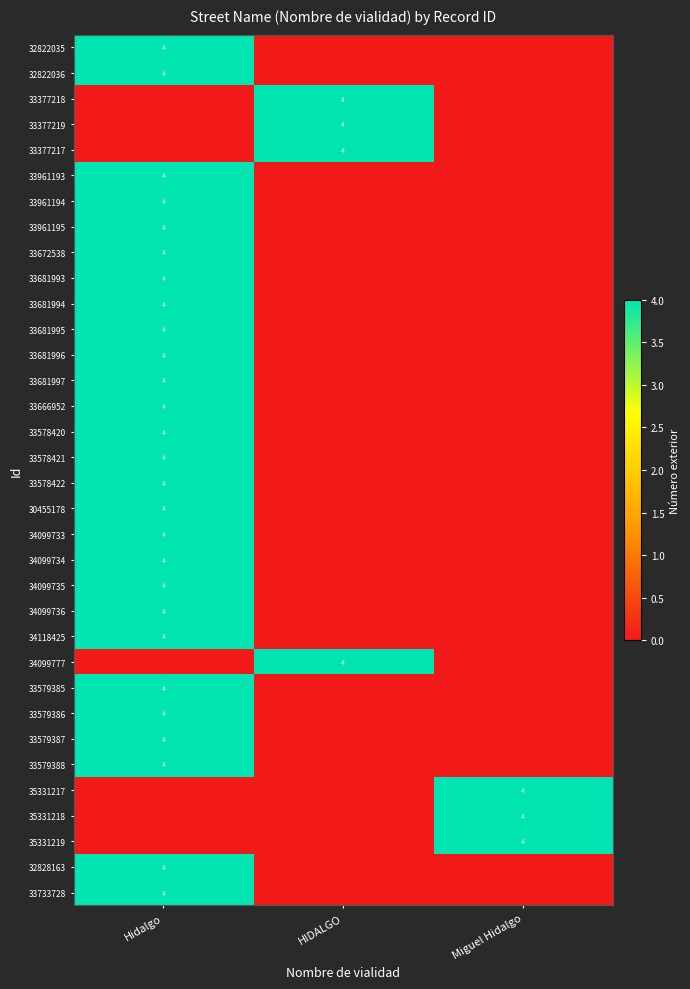

What is the sum of all 33681994 values?

4